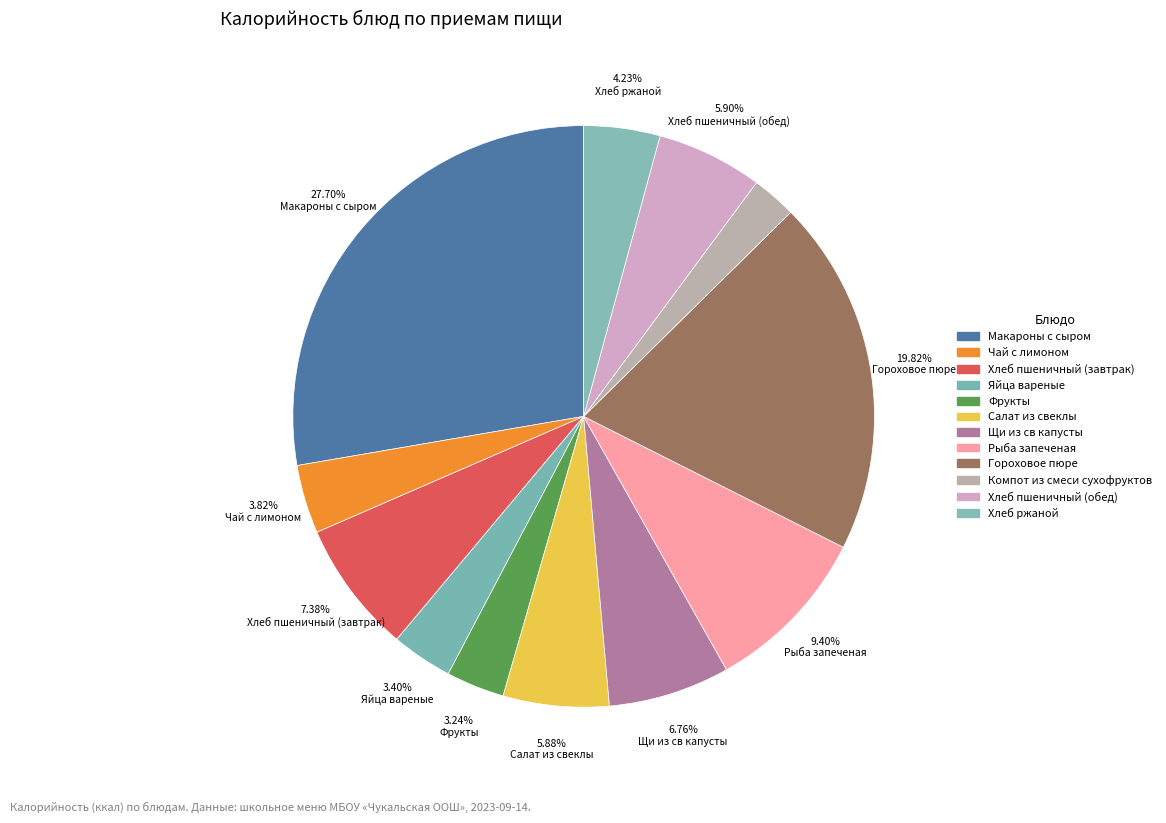

Between Хлеб пшеничный (завтрак) and Хлеб ржаной, which is larger?

Хлеб пшеничный (завтрак)